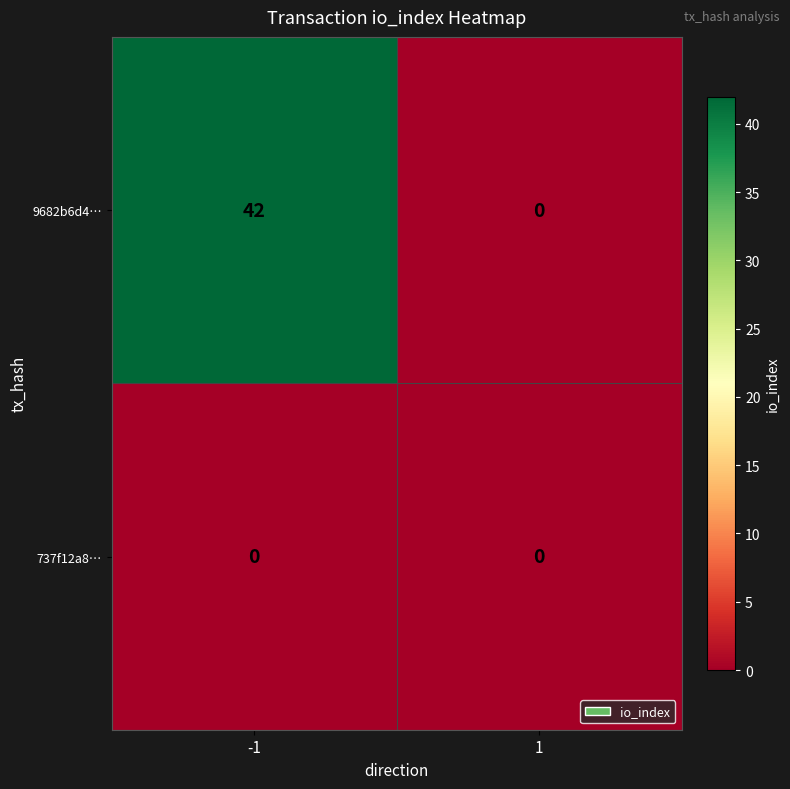

List the series in order of their peak value, lowest first.

737f12a8…, 9682b6d4…